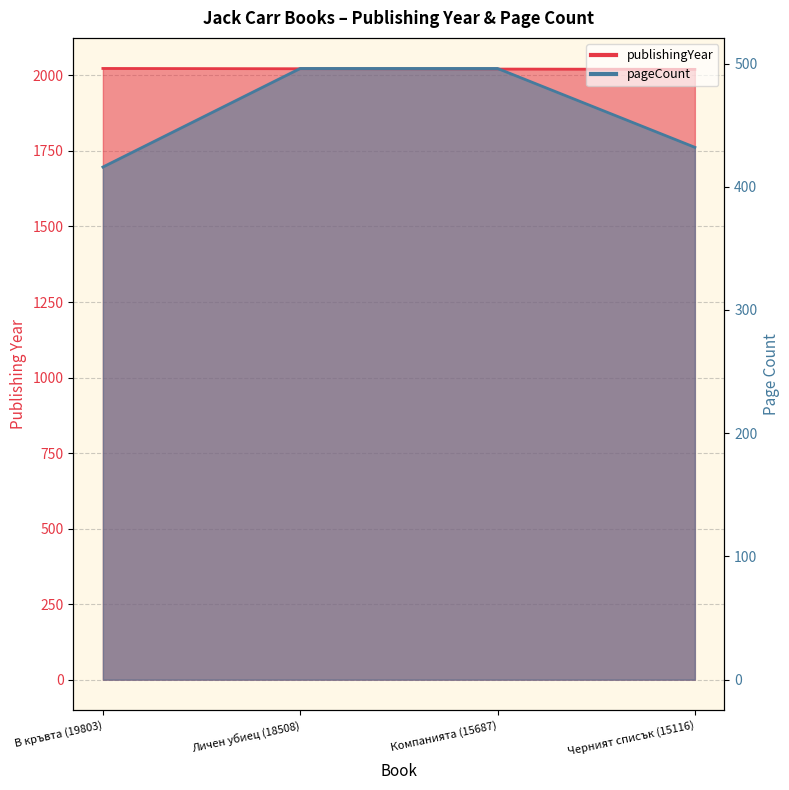

What is the sum of the pageCount values at Черният списък (15116) and Компанията (15687)?

928